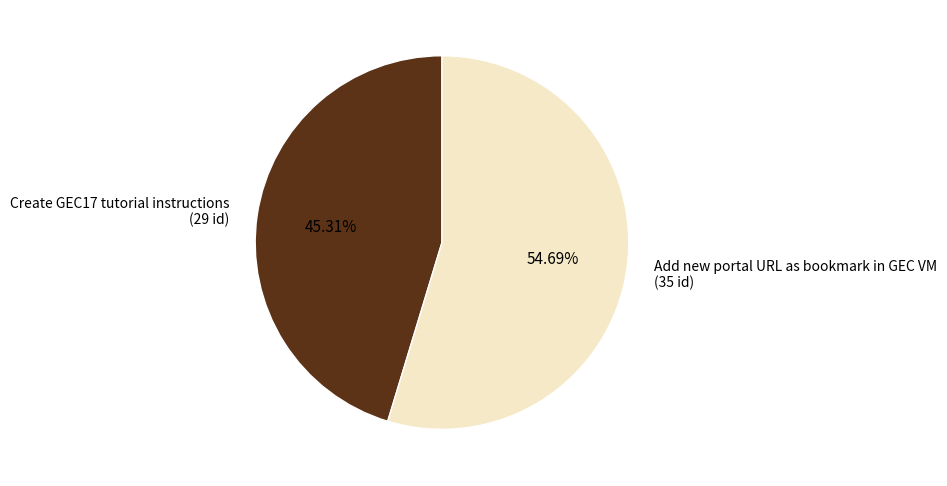

How many segments does this pie chart have?

2